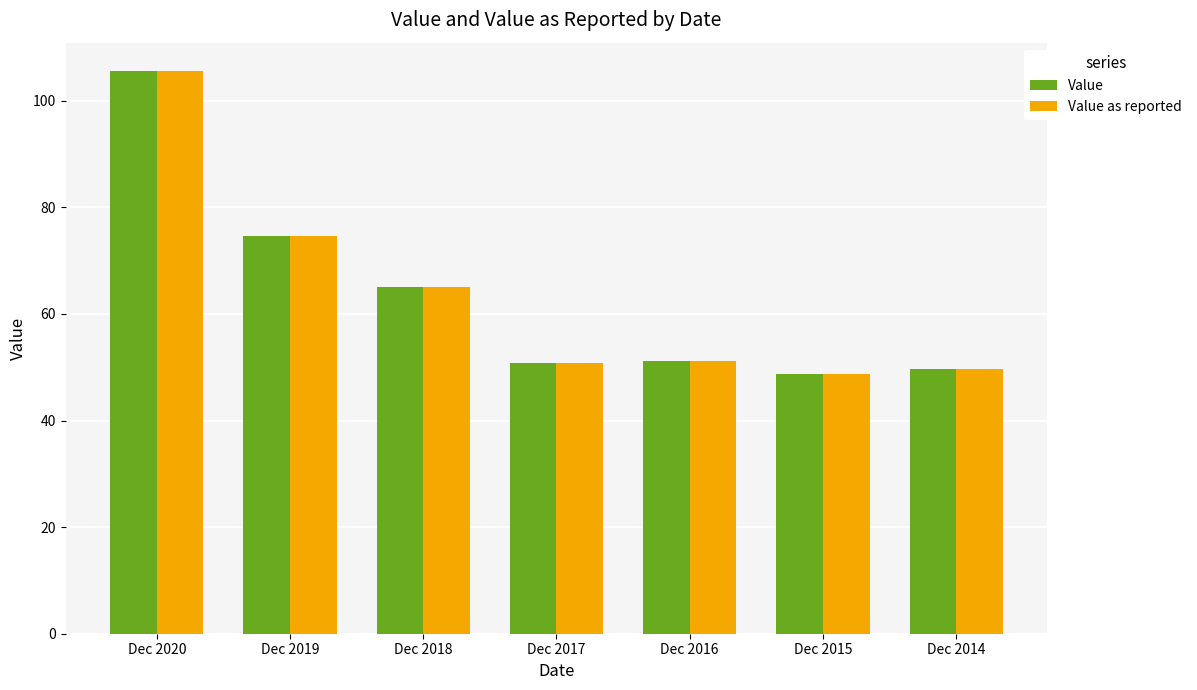

How many categories are shown in the chart?

7